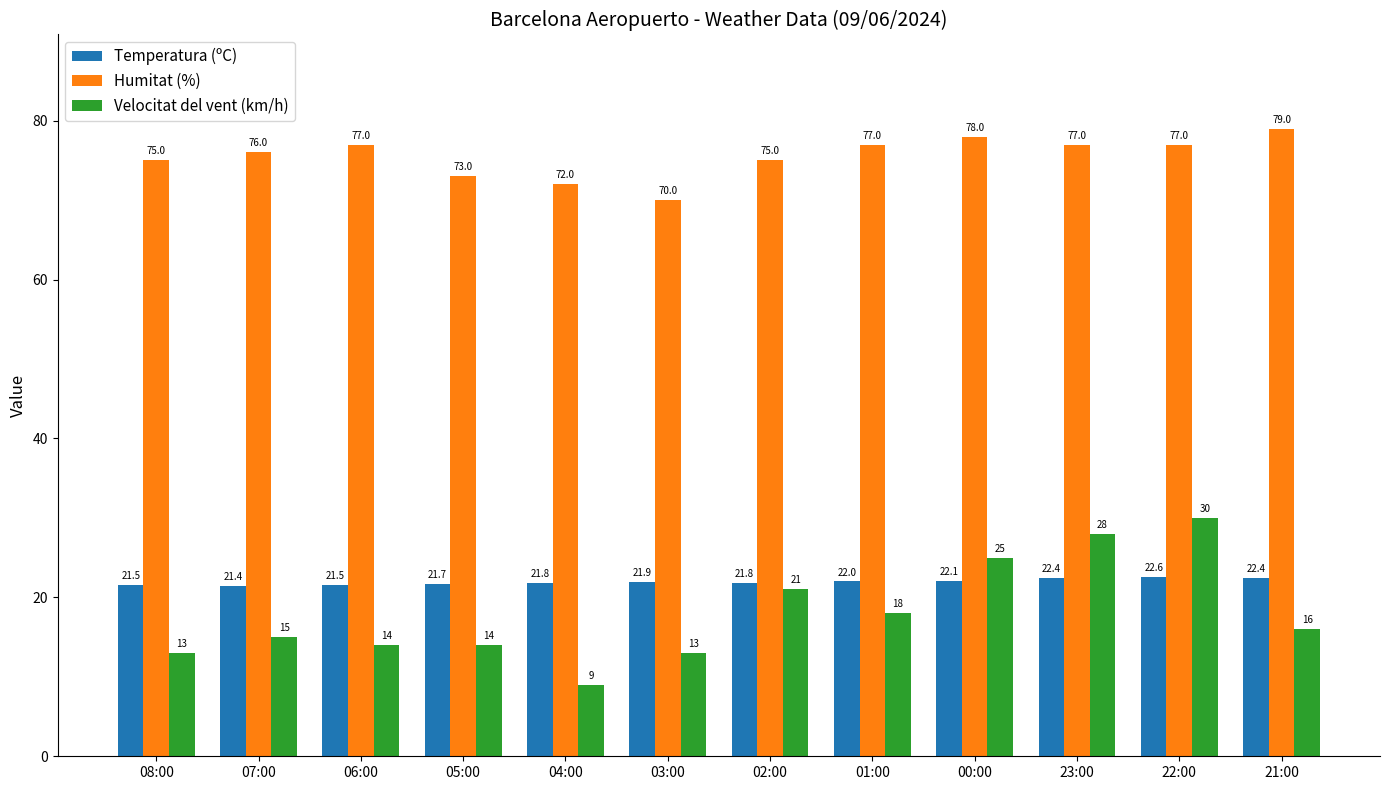

What are all the series names shown in the legend?

Temperatura (ºC), Humitat (%), Velocitat del vent (km/h)